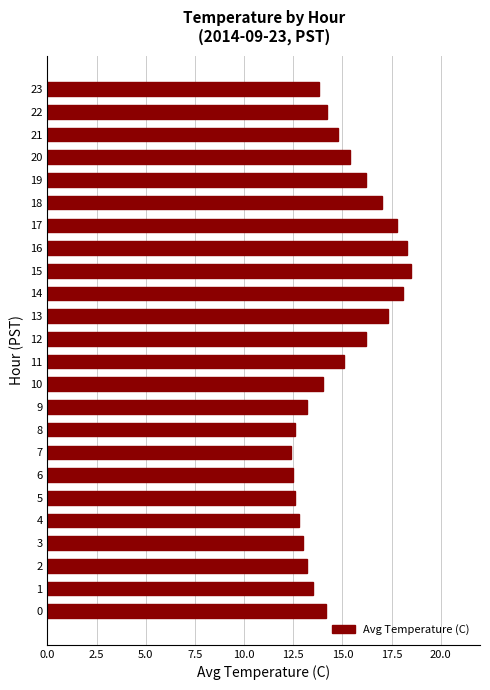

What is the difference between the maximum and second lowest values?

6.0